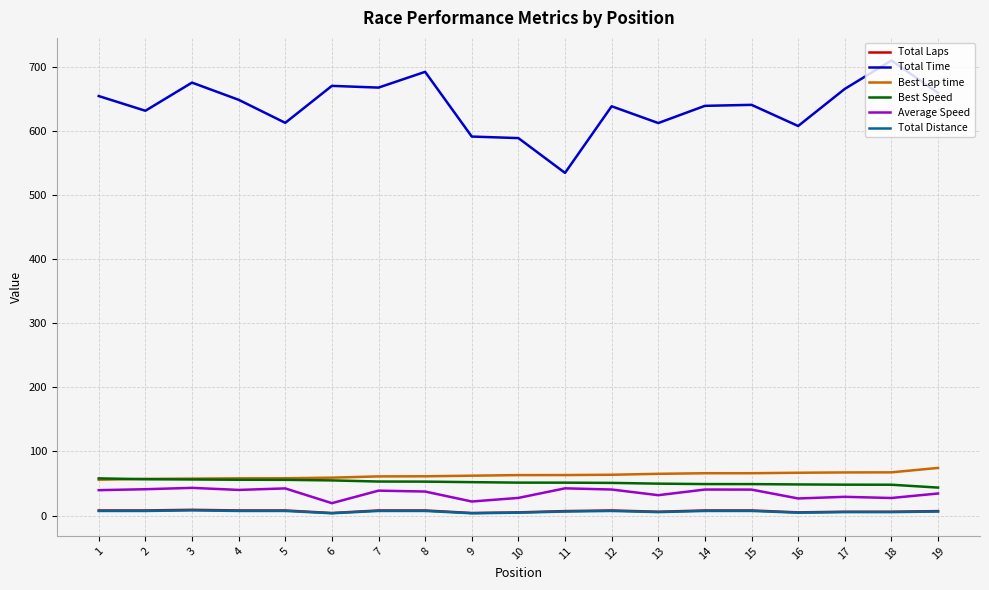

What is the greatest value displayed?

709.4